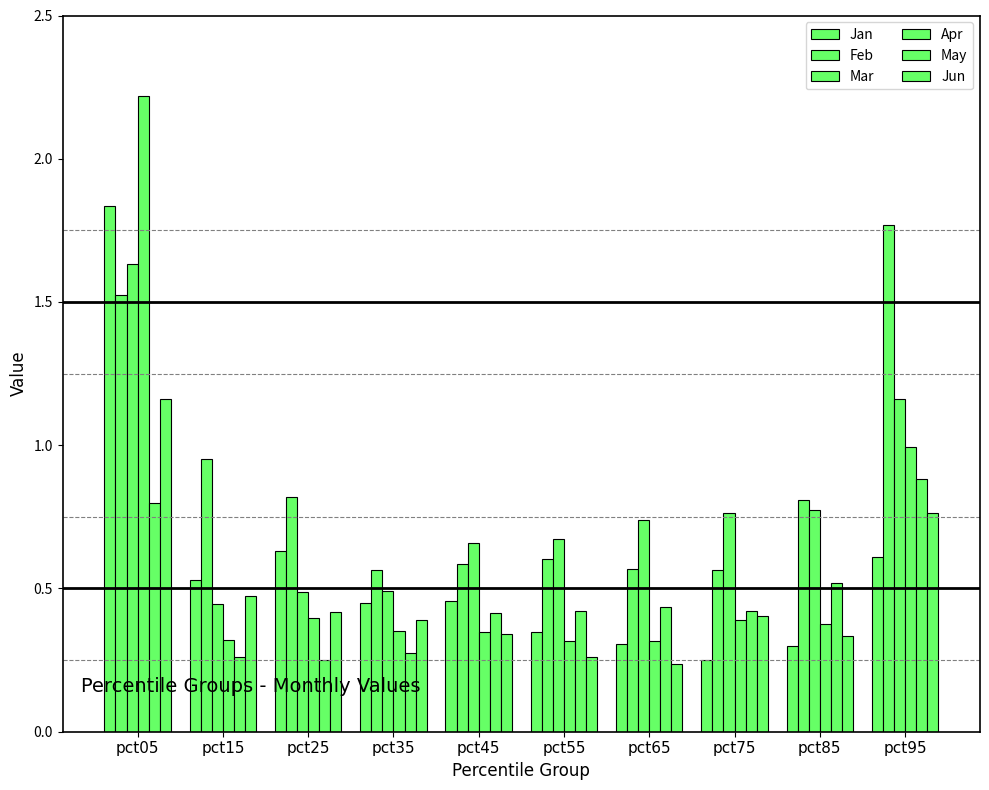

How many categories are shown in the chart?

10